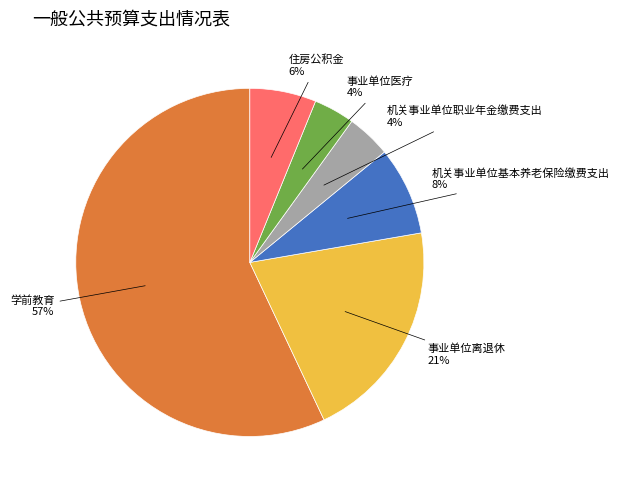

To the nearest percent, what is the difference between the largest and smallest slice percentages?

53%